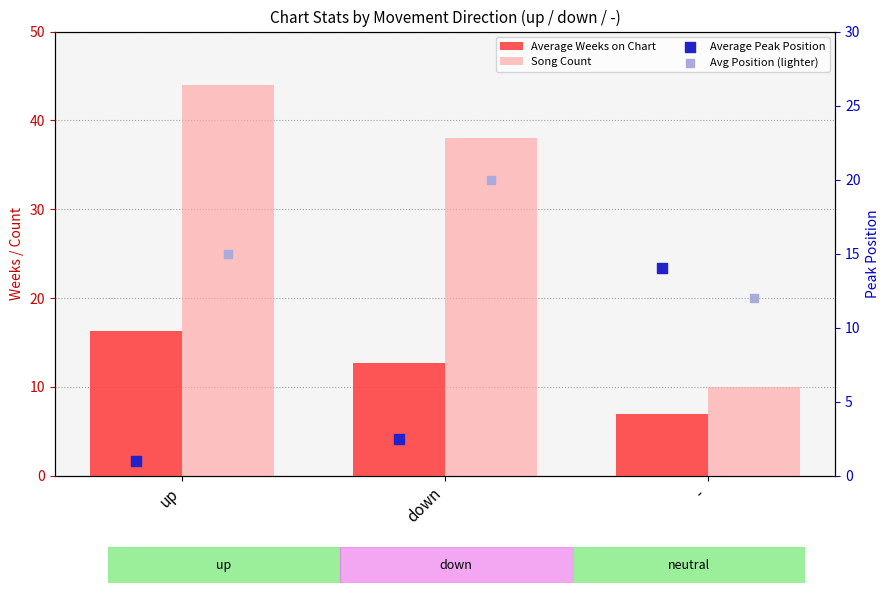

At how many categories does at least one series exceed 10?

3